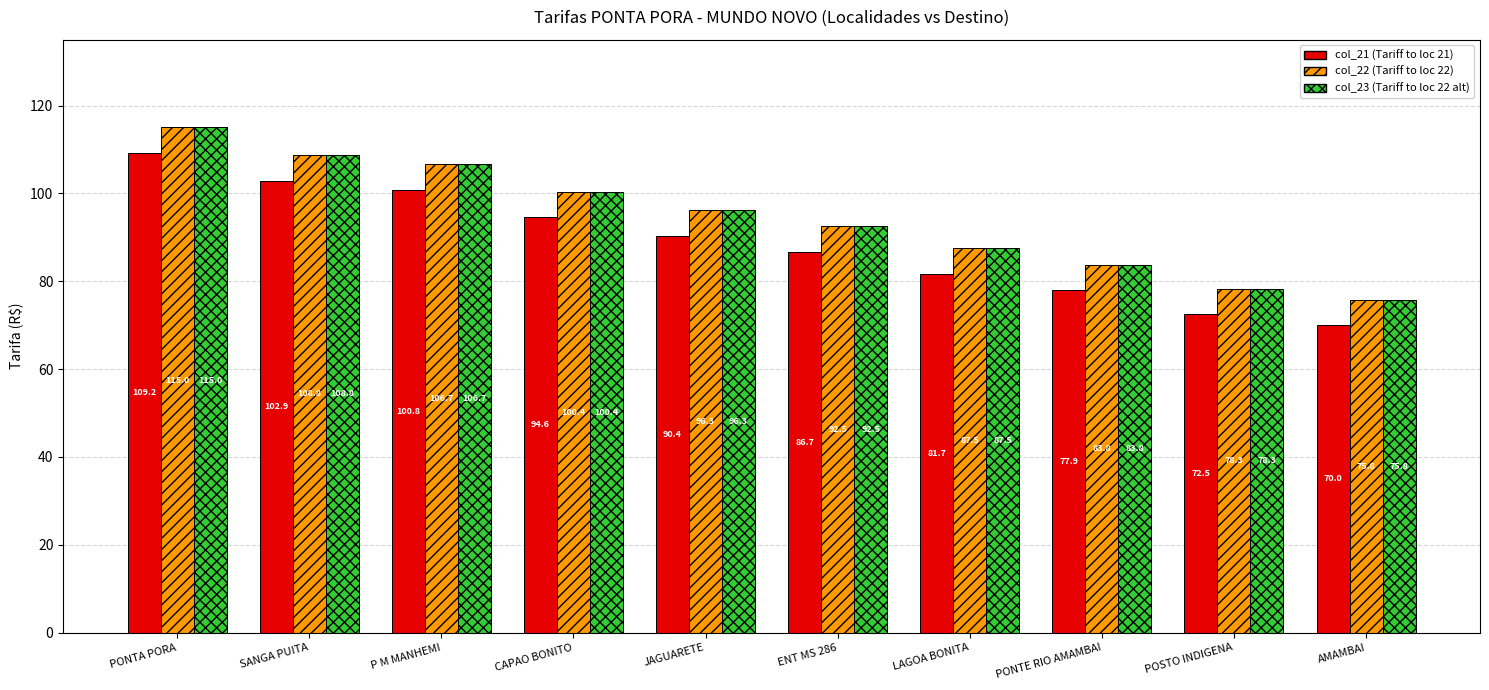

What is the label of the 8th bar from the left?

PONTE RIO AMAMBAI